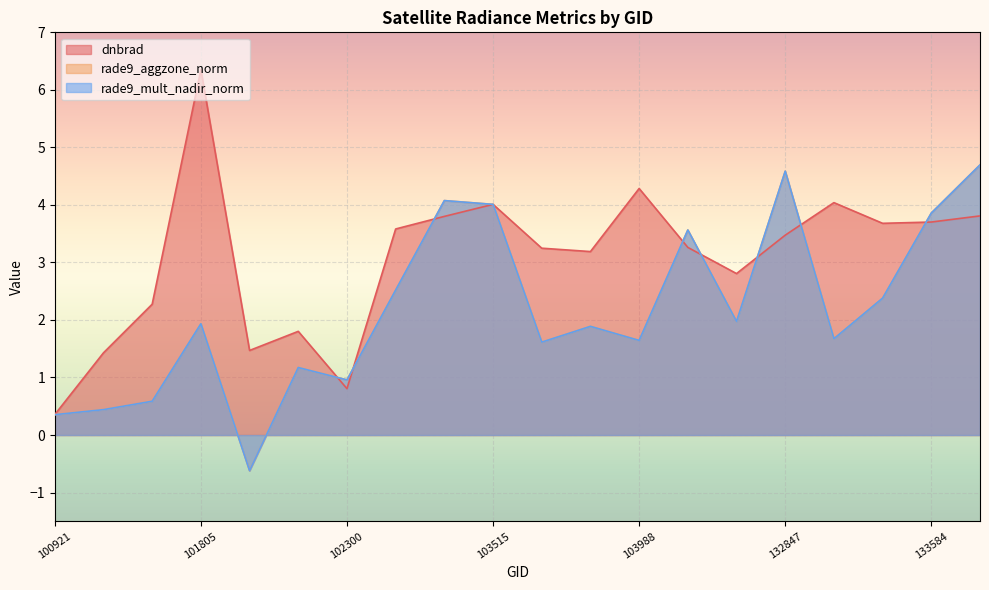

What is the difference between the highest and lowest values at 101917?

2.1